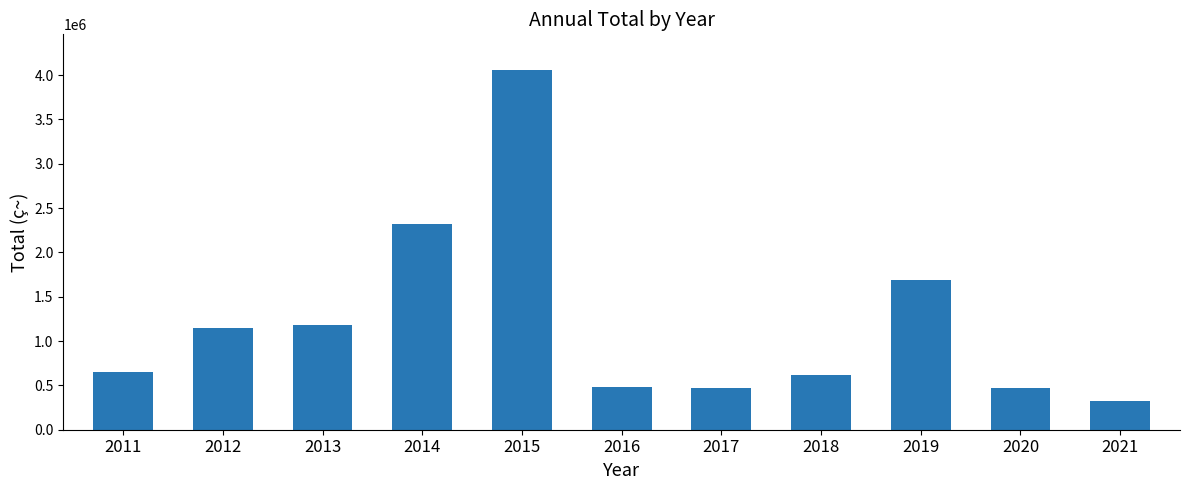

What is the smallest value displayed?

327769